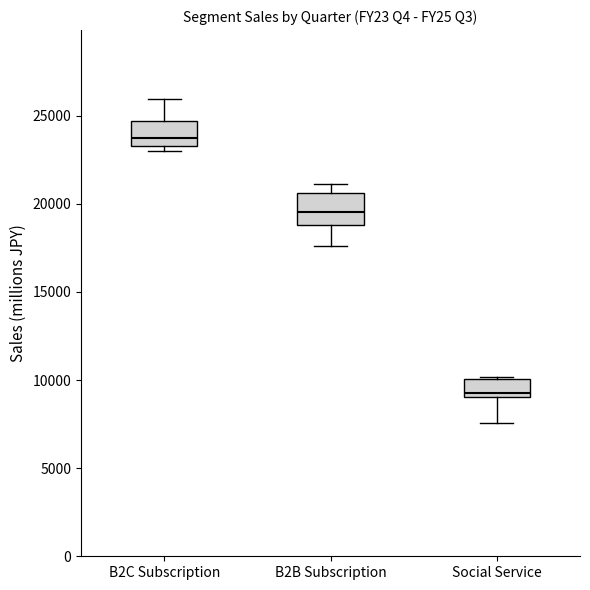

Reading left to right, read every box against the y-axis: the position of its median line, the range the box covers, and the ends of its whiskers. The values are not printed on the chart, so give them approximately, as read against the axis.

B2C Subscription: median 23500 (just above the box's lower edge), box 23500 to 24500, whiskers 23000 to 26000
B2B Subscription: median 19500, box 19000 to 20500, whiskers 17500 to 21000
Social Service: median 9500, box 9000 to 10000, whiskers 7500 to 10000